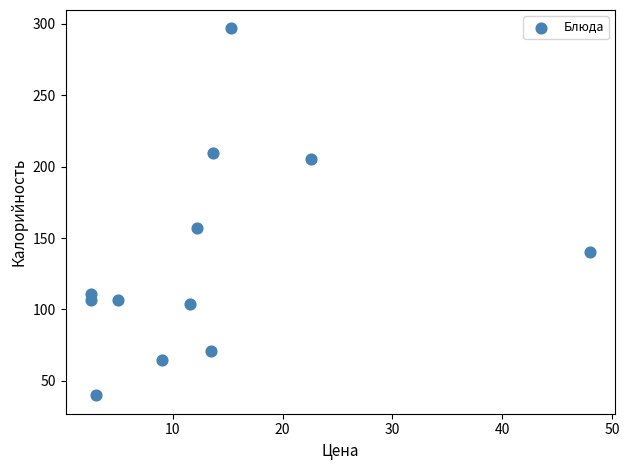

What is the range of Y values (max minus min)?

256.8